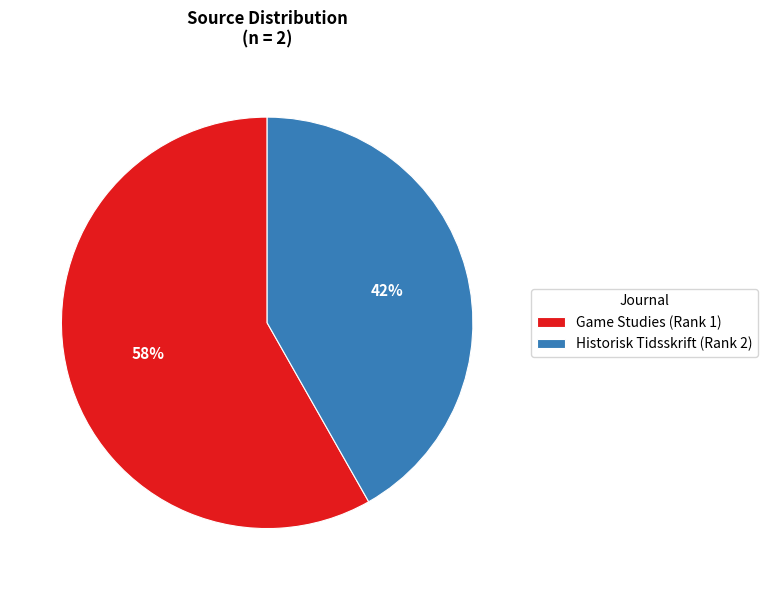

Which slice is the largest?

Game Studies (Rank 1)